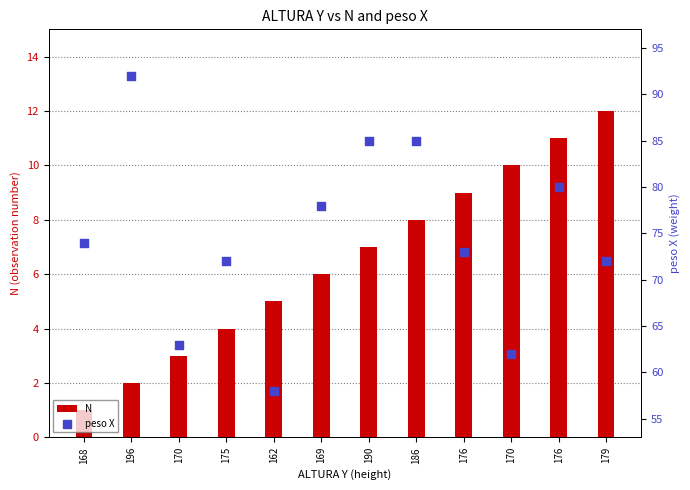

Which series contains the highest Y value?

peso X